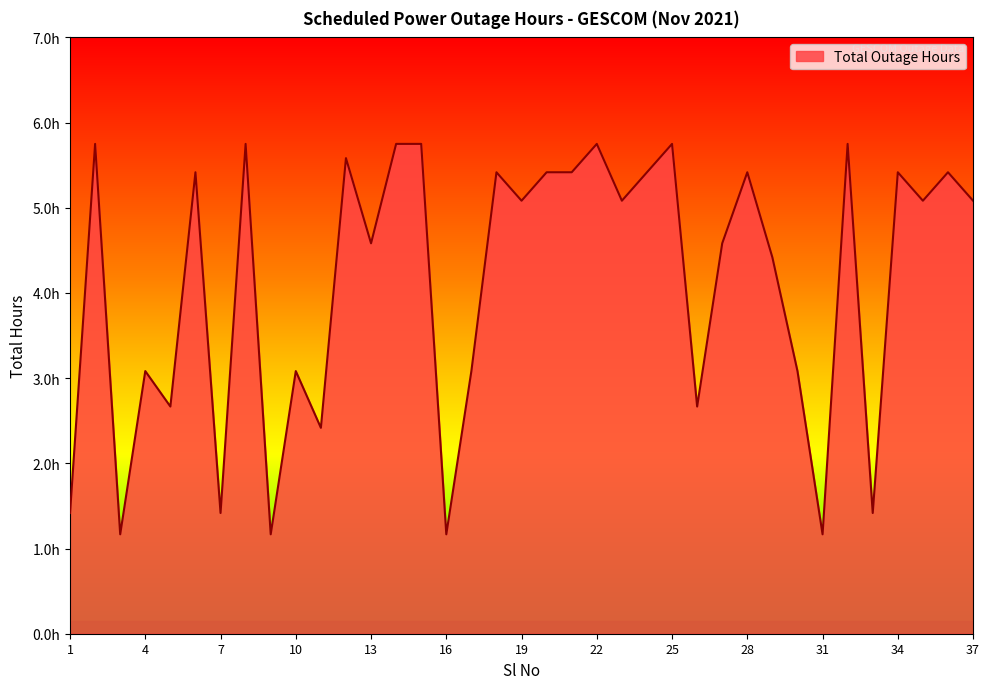

True or false: the data has more than 0 interior local peaks.

True